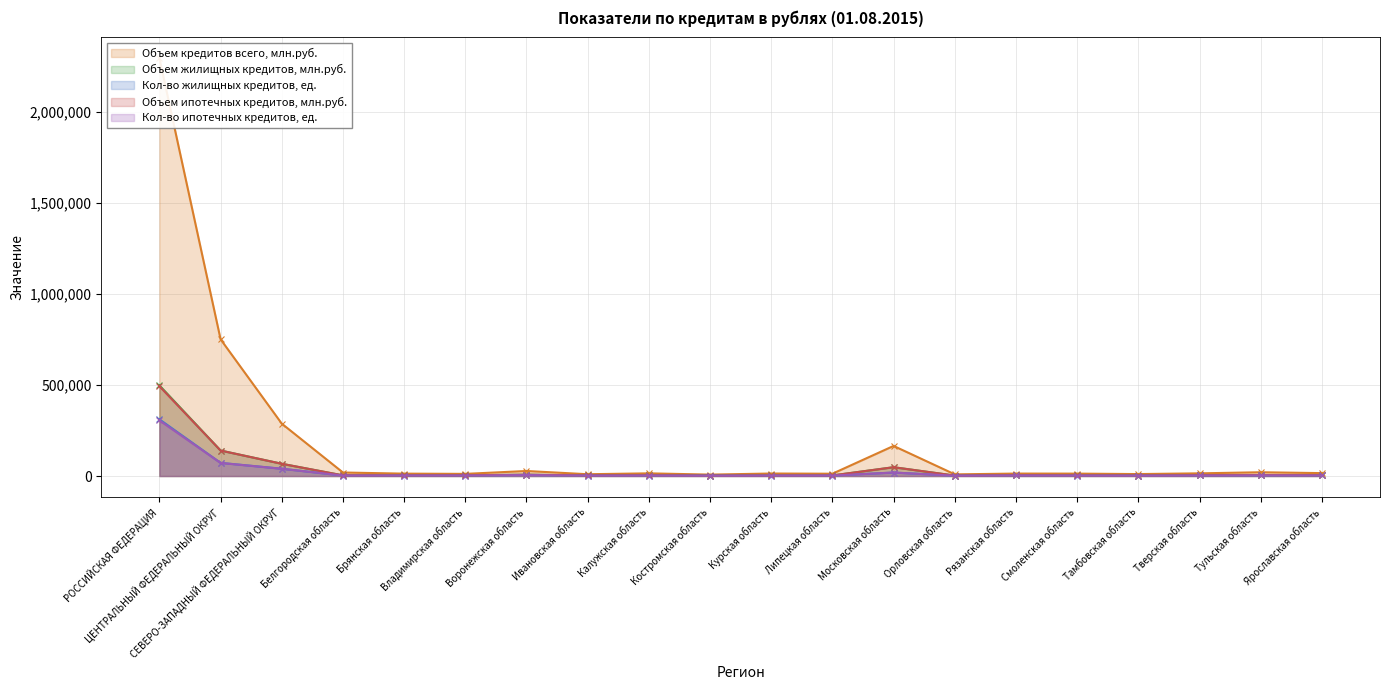

List the labels in order of Объем кредитов всего, млн.руб. value, smallest first.

Костромская область, Орловская область, Ивановская область, Тамбовская область, Владимирская область, Липецкая область, Брянская область, Смоленская область, Рязанская область, Курская область, Тверская область, Калужская область, Ярославская область, Белгородская область, Тульская область, Воронежская область, Московская область, СЕВЕРО-ЗАПАДНЫЙ ФЕДЕРАЛЬНЫЙ ОКРУГ, ЦЕНТРАЛЬНЫЙ ФЕДЕРАЛЬНЫЙ ОКРУГ, РОССИЙСКАЯ ФЕДЕРАЦИЯ